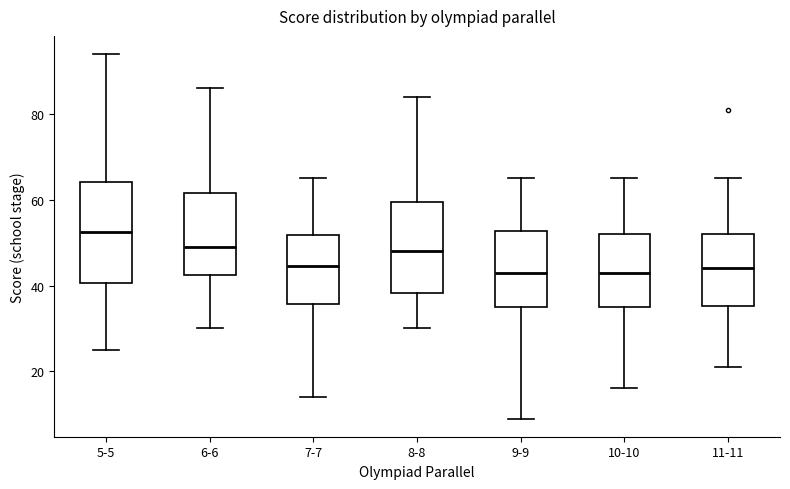

Where is the lower edge of the box for 7-7 on the y-axis? The values are not printed on the chart, so give them approximately, as read against the axis.

36